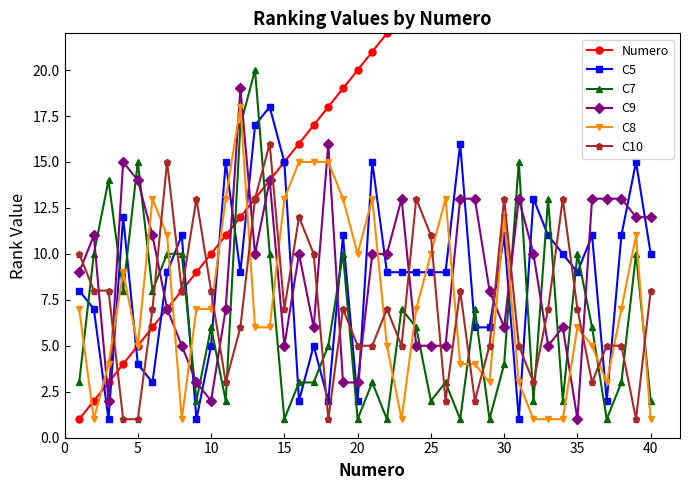

How many intersections are there between C7 and C5?

20